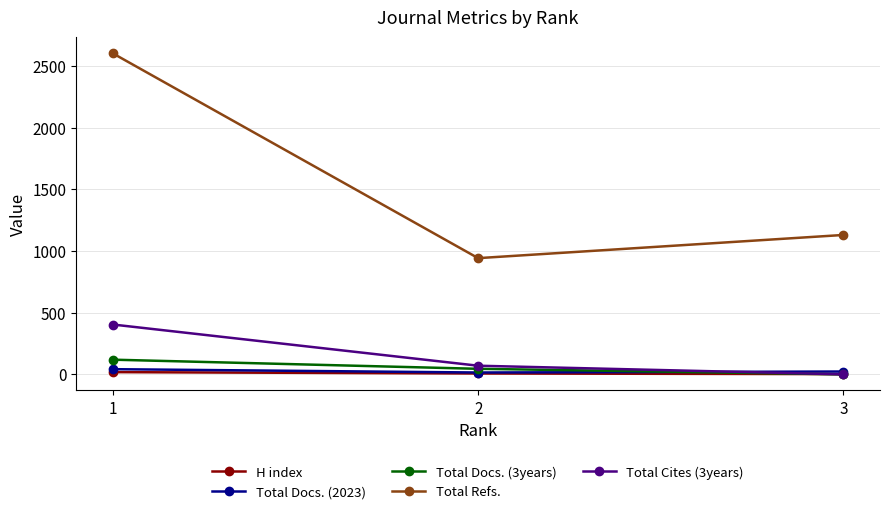

How many values in the Total Docs. (2023) series are below 23?

1